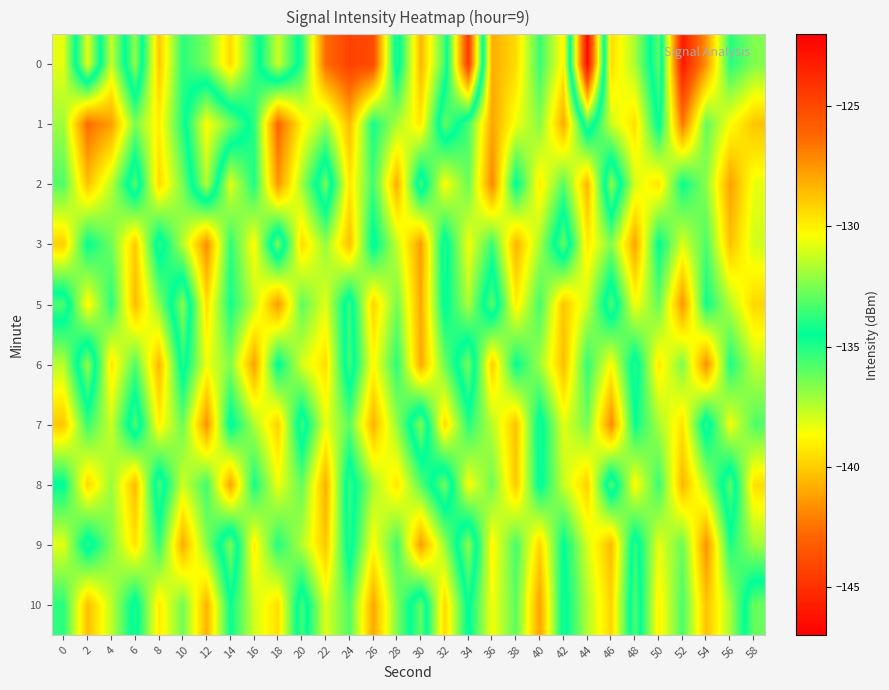

What is the minimum value shown in the chart?

-146.6